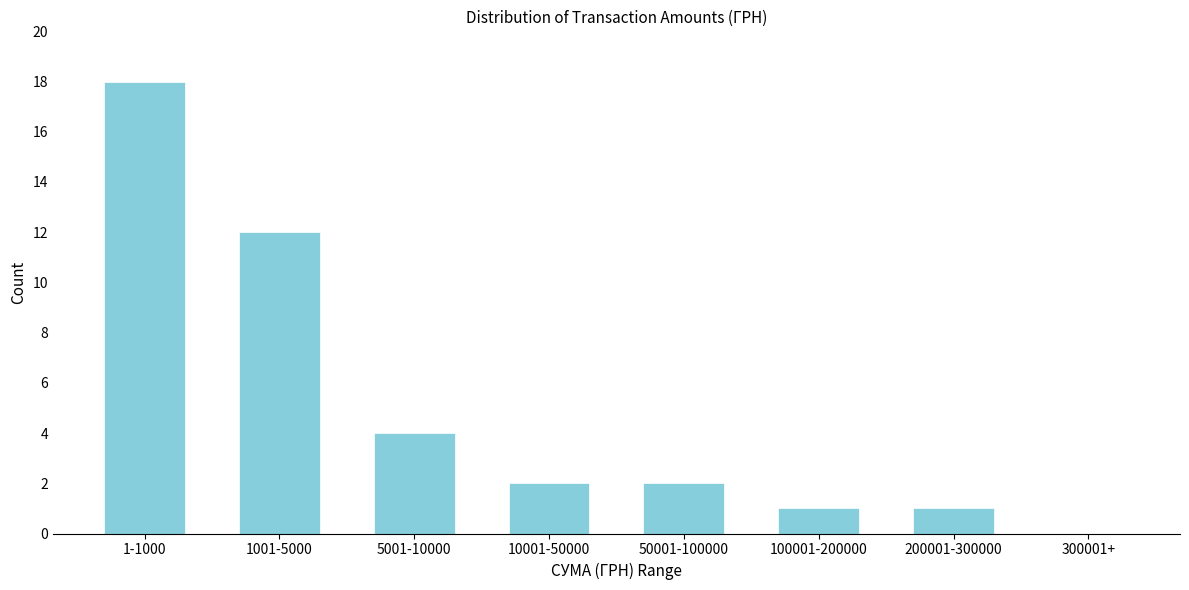

Reading left to right, list all the values displayed in this chart.

1-1000=18	1001-5000=12	5001-10000=4	10001-50000=2	50001-100000=2	100001-200000=1	200001-300000=1	300001+=0